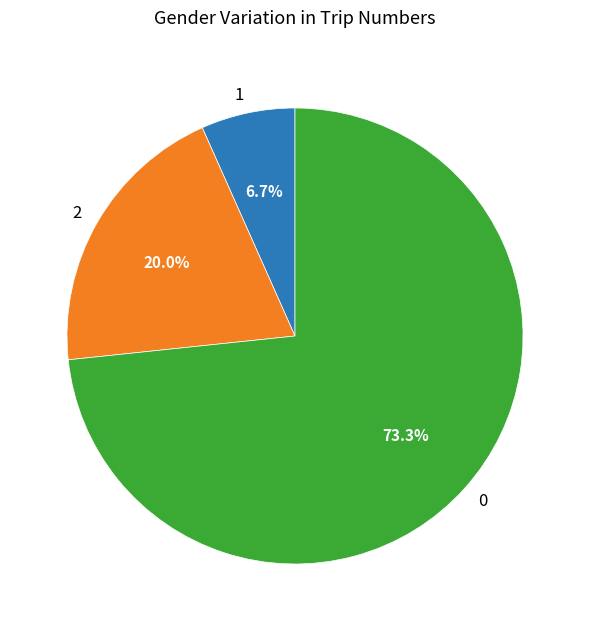

Which category has the smallest portion of the pie?

1